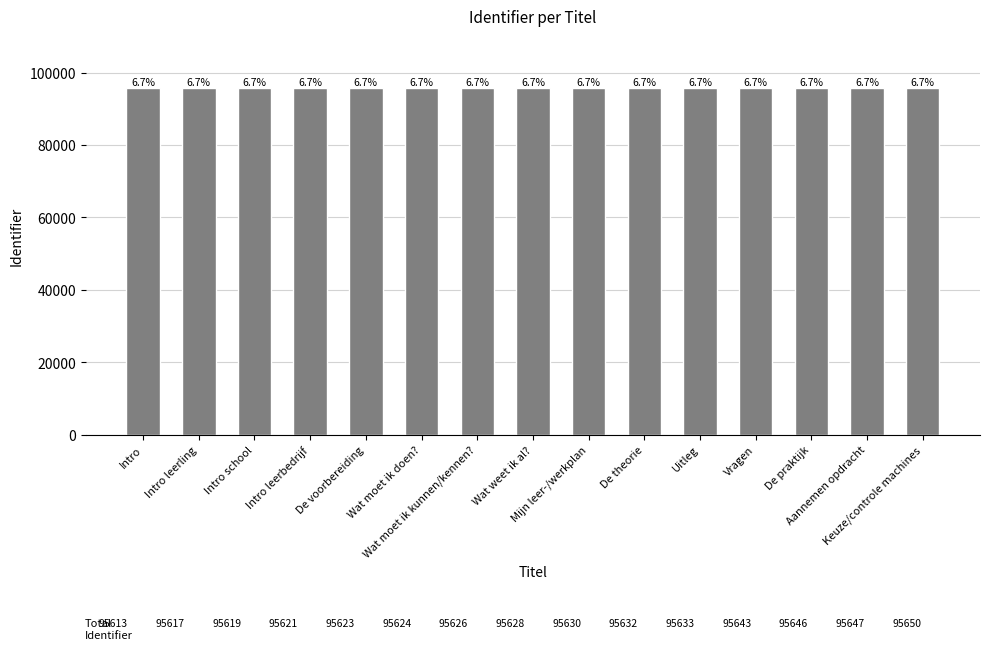

Are the bars horizontal?

No